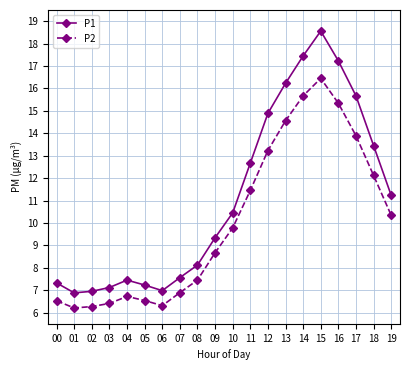

What are all the series names shown in the legend?

P1, P2